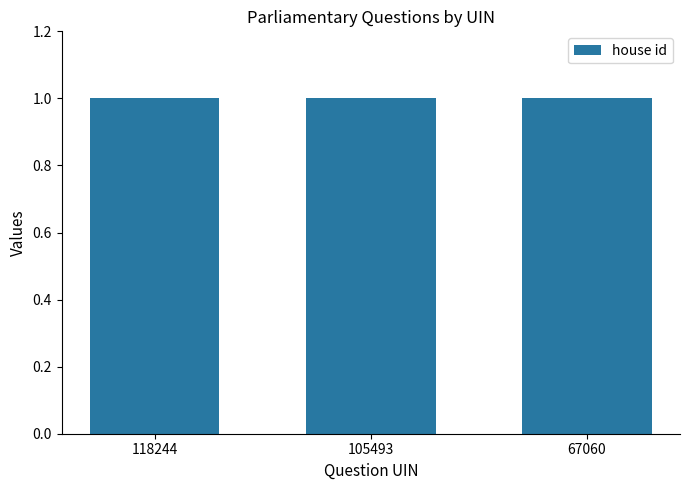

List the labels in order of uin value, largest first.

118244, 105493, 67060